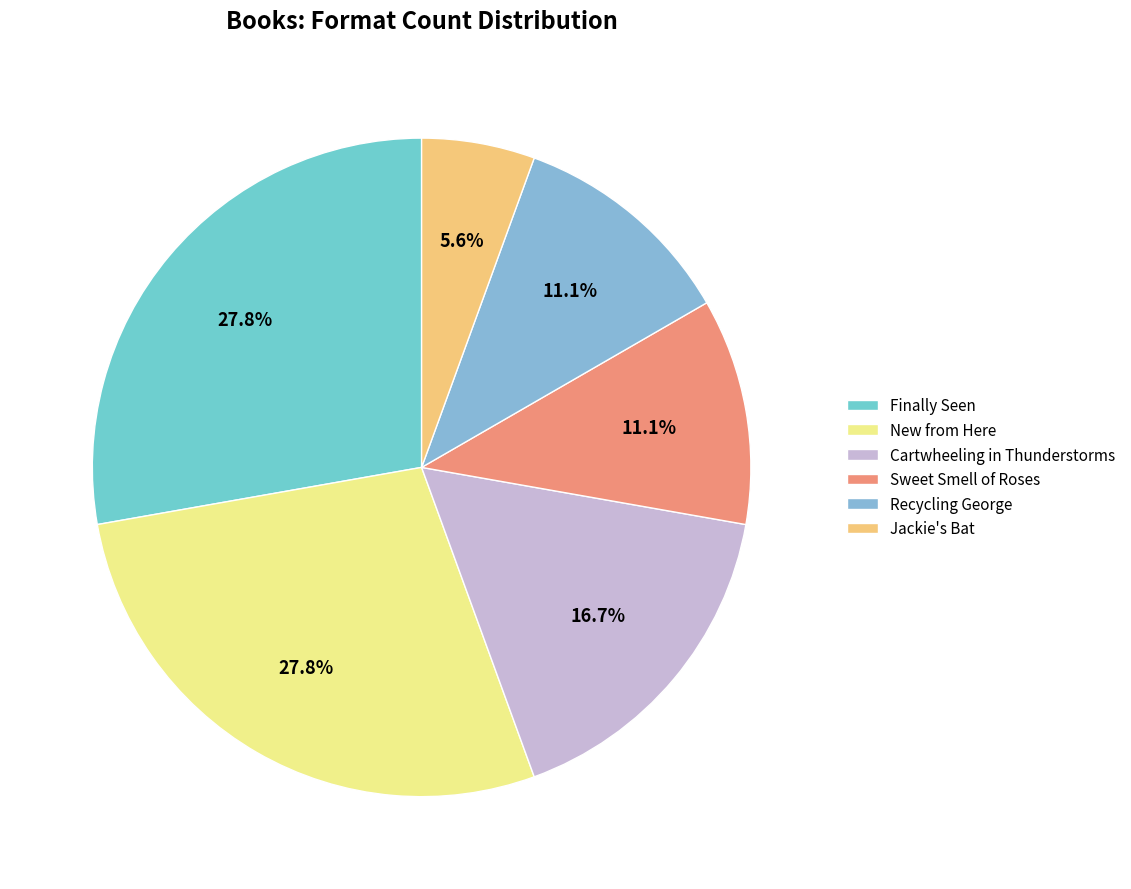

Is there a majority slice in this chart?

No